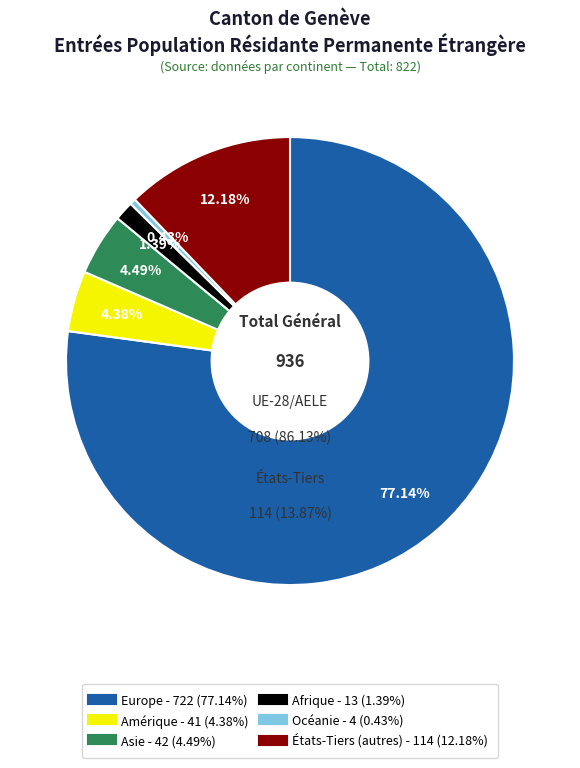

How many segments does this pie chart have?

6